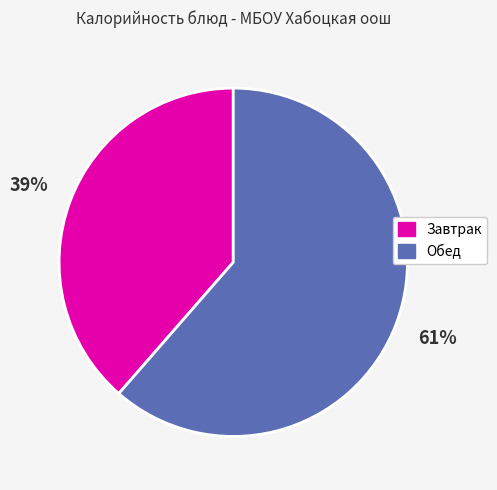

True or false: Обед accounts for 61% of the total.

True